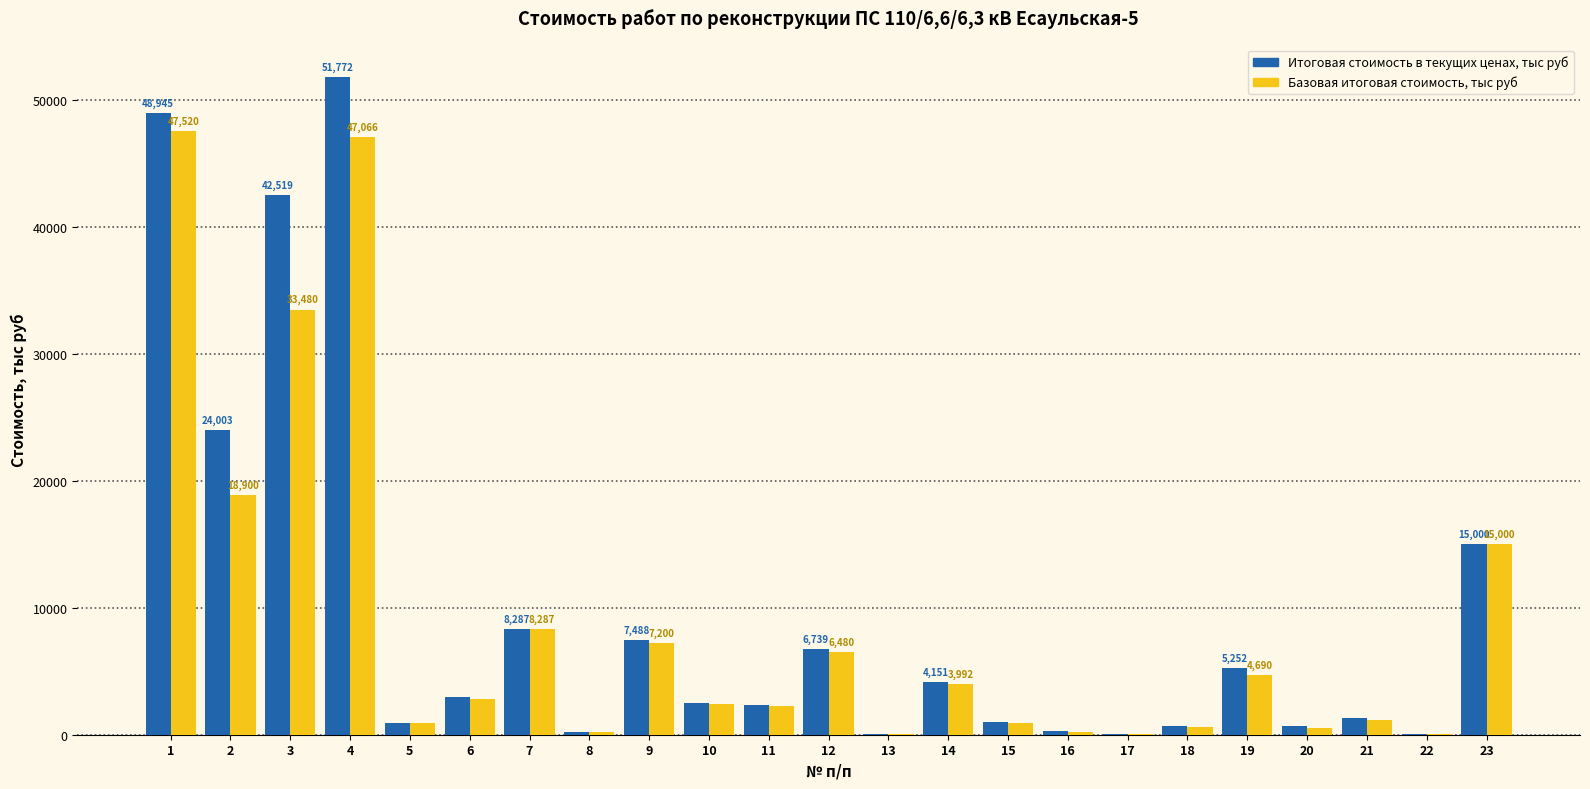

Where is Базовая итоговая стоимость, тыс руб nearest to the value 23774?

2